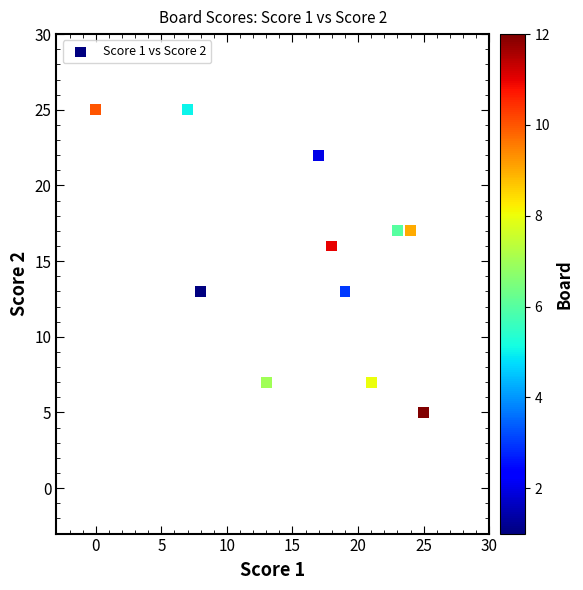

What Y value in the scatter plot is closest to 15?

16